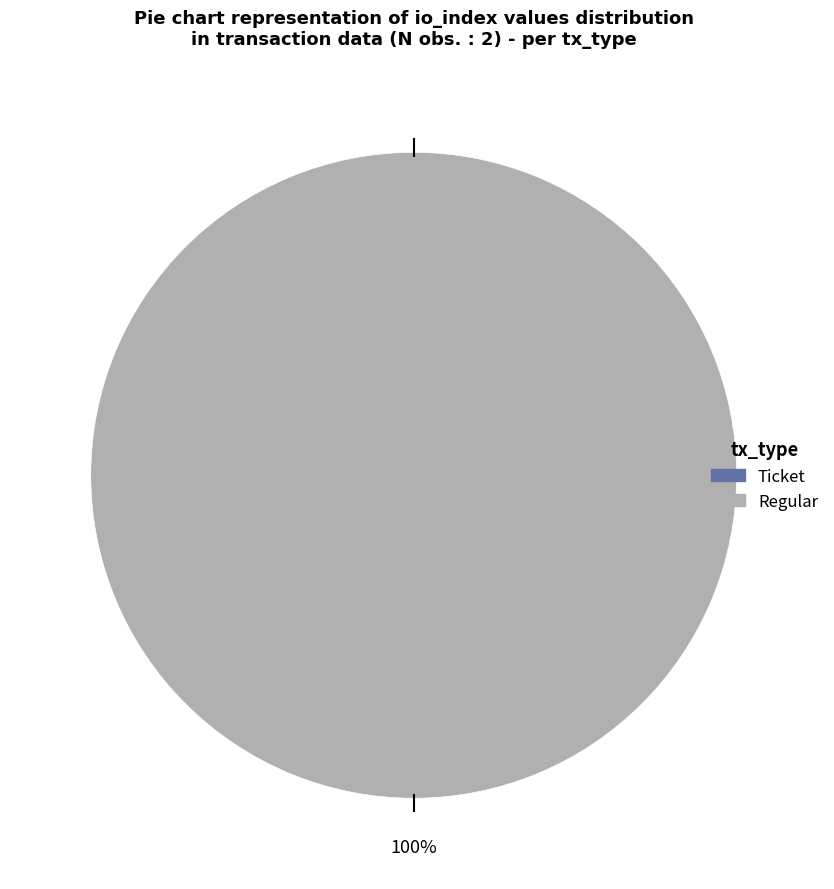

What percentage do Ticket and Regular together represent?

100.0%